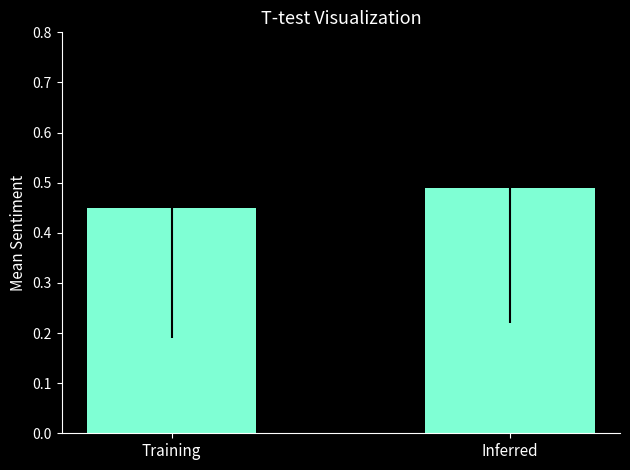

Does the chart contain any negative values?

No